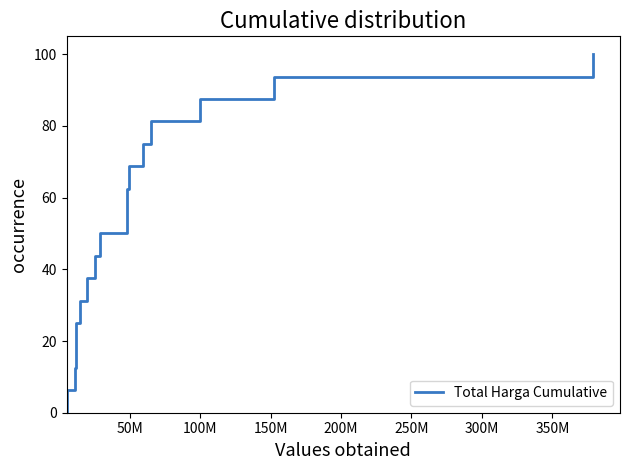

What is the label of the 2nd point from the left?

50M